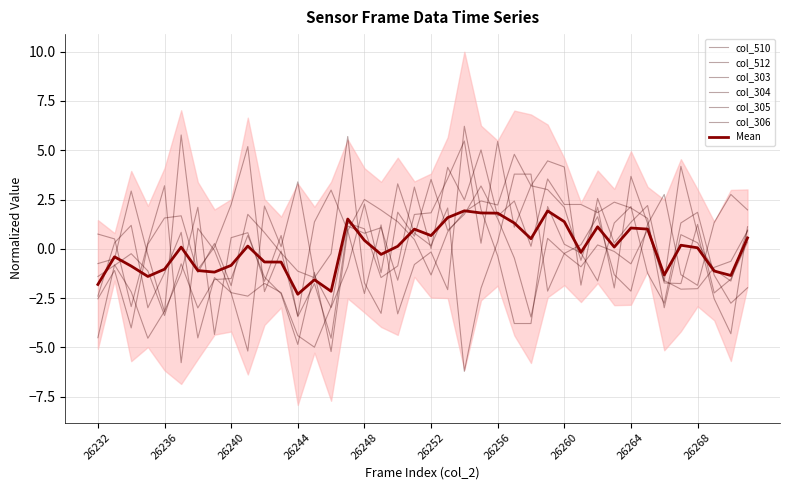

At which category is the sum across all series the highest?

26254